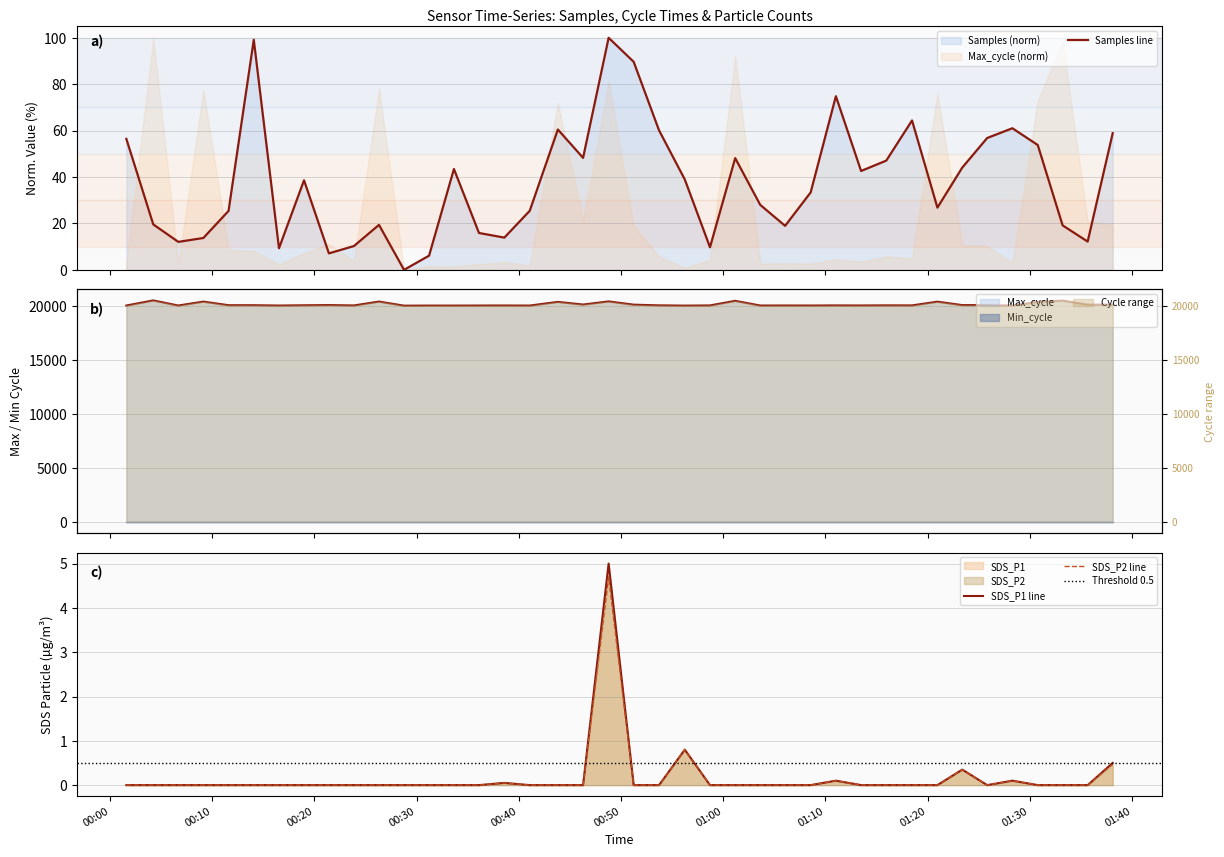

In SDS_P1, how many points are higher than both neighbors (excluding endpoints)?

6